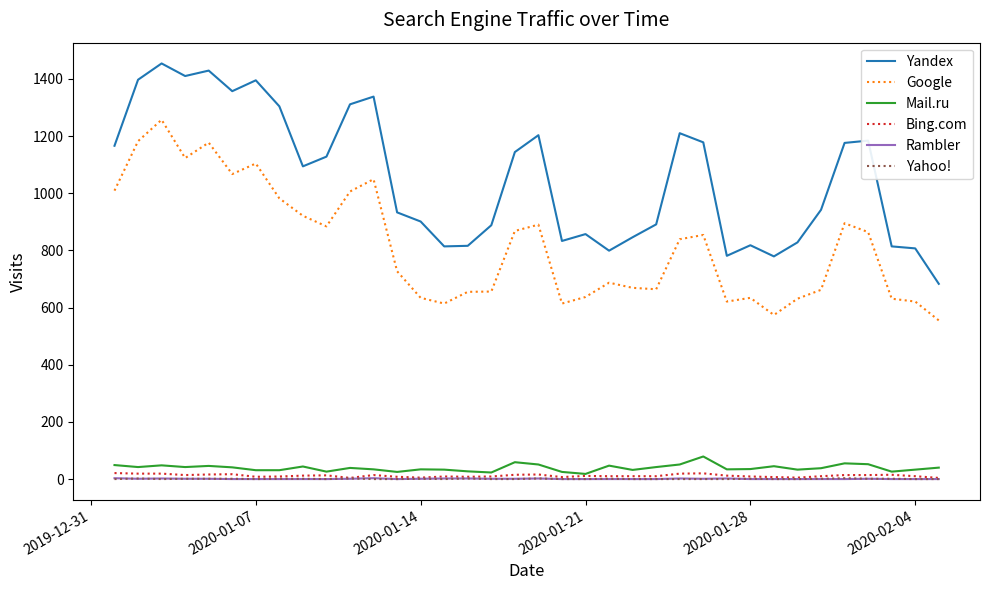

Which series has the largest total across all categories?

Yandex